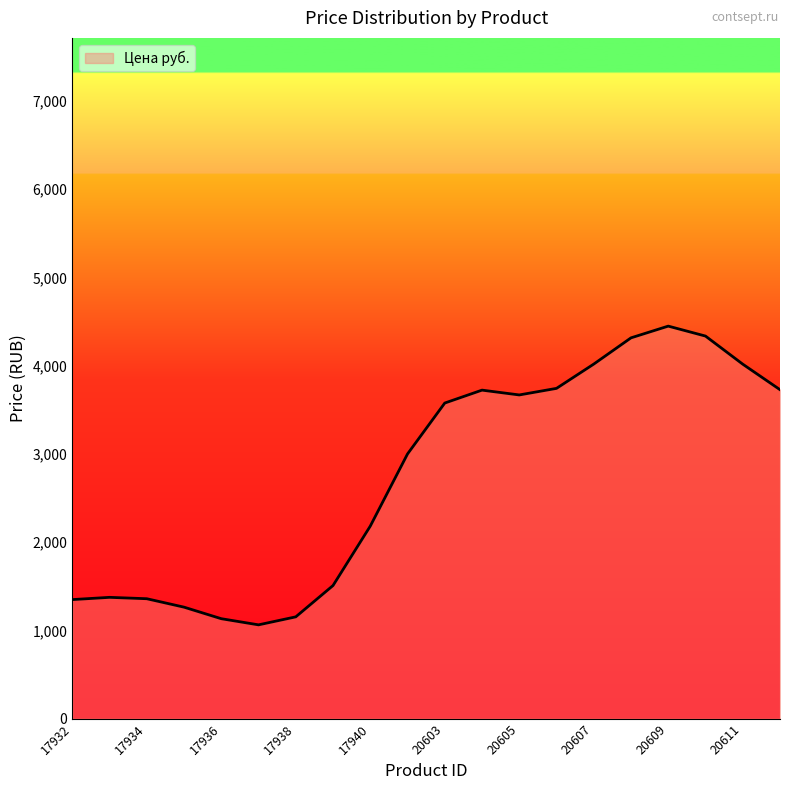

What is the smallest value displayed?

1062.9